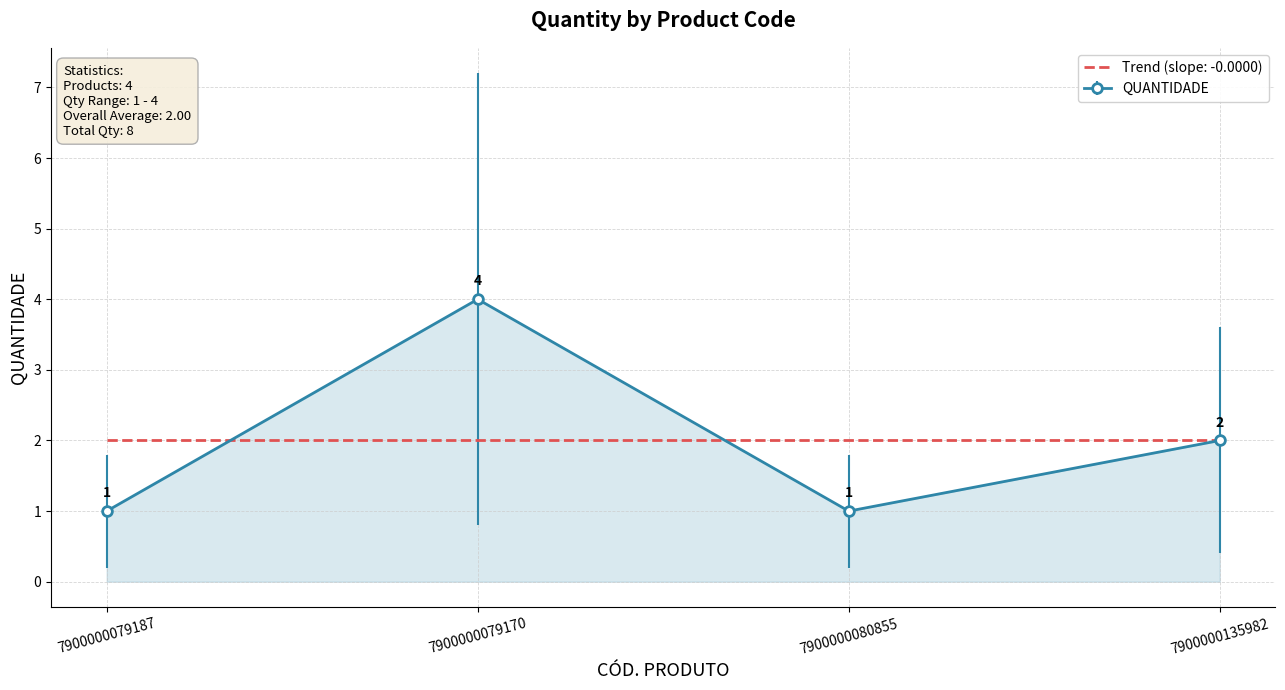

How many interior local valleys does the QUANTIDADE series have?

1